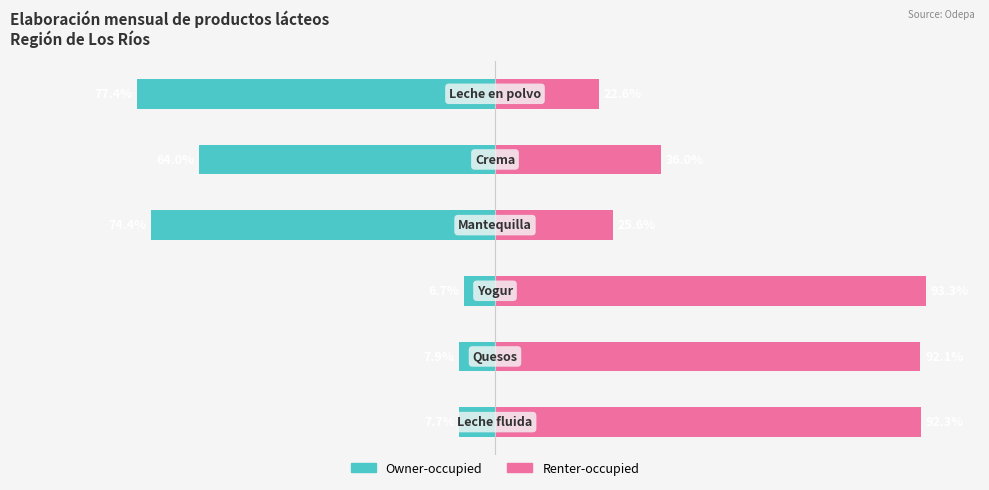

How many groups of bars are there?

6